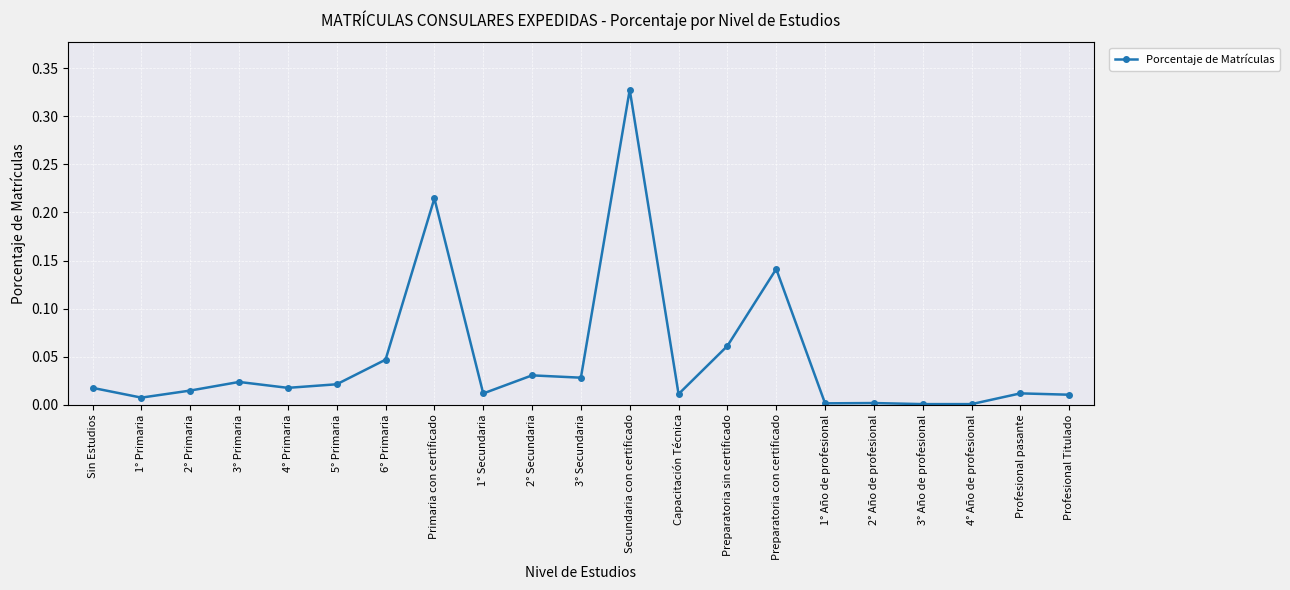

What position from the left is Secundaria con certificado?

12